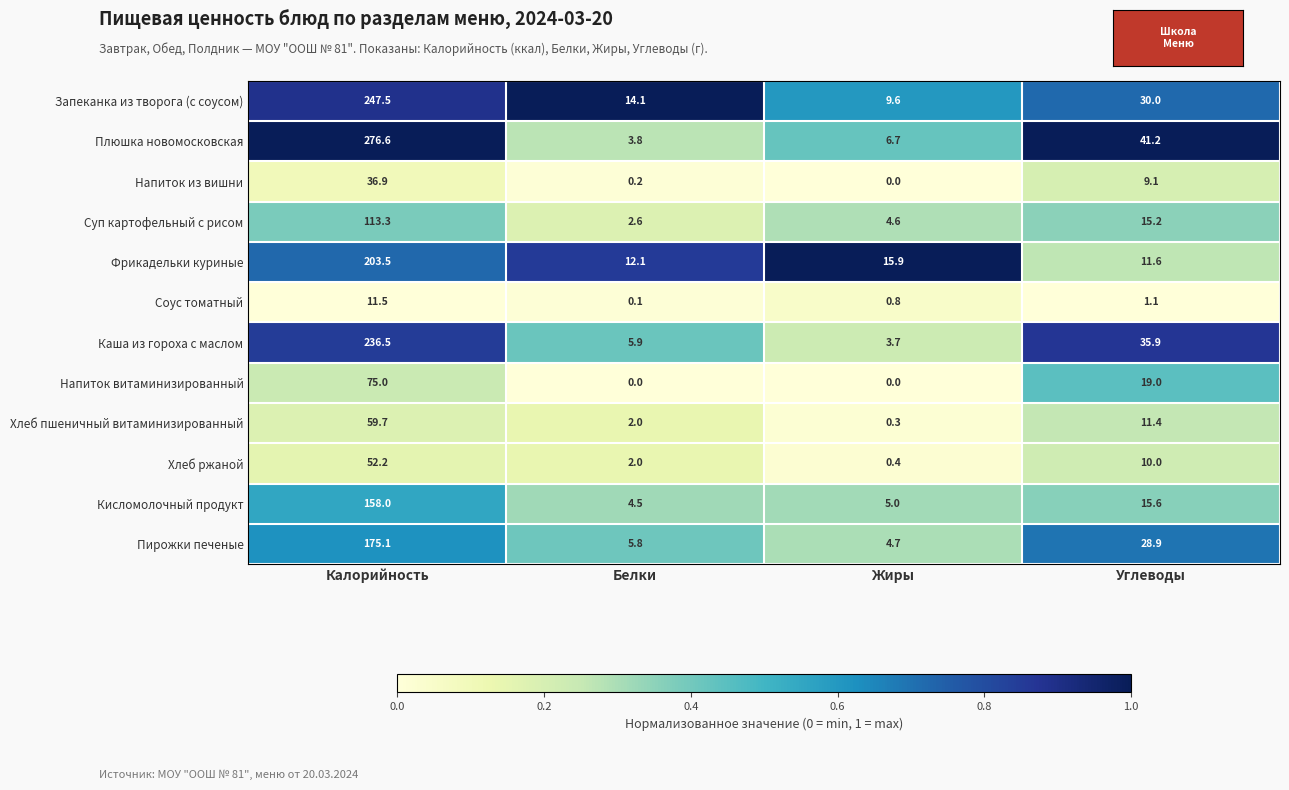

The Пирожки печеные series shows 3.1 at Жиры. True or false?

False